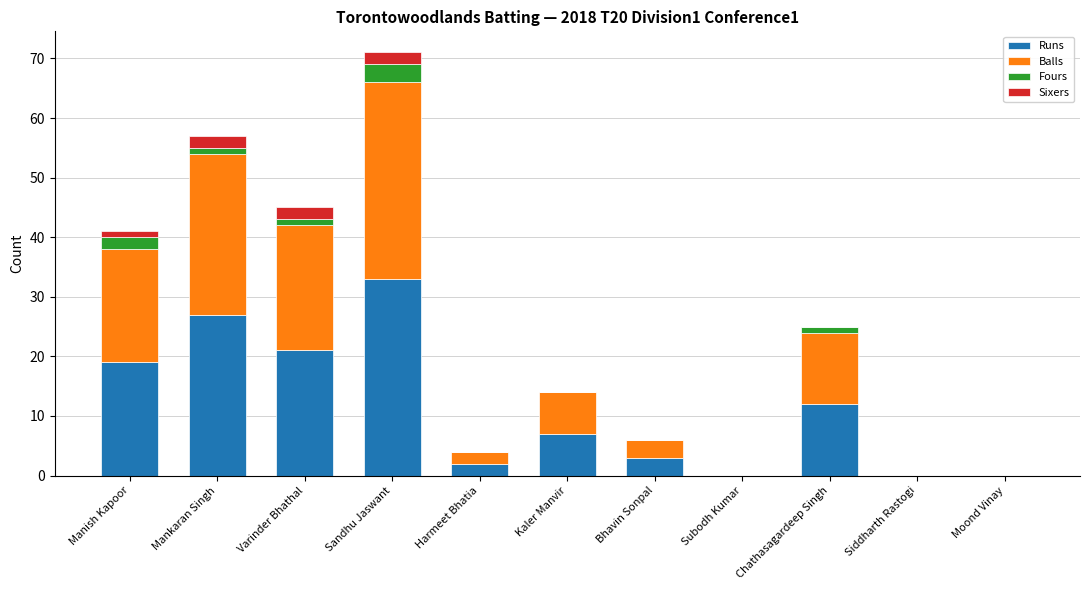

True or false: Runs has a value of 7 at Kaler Manvir.

True